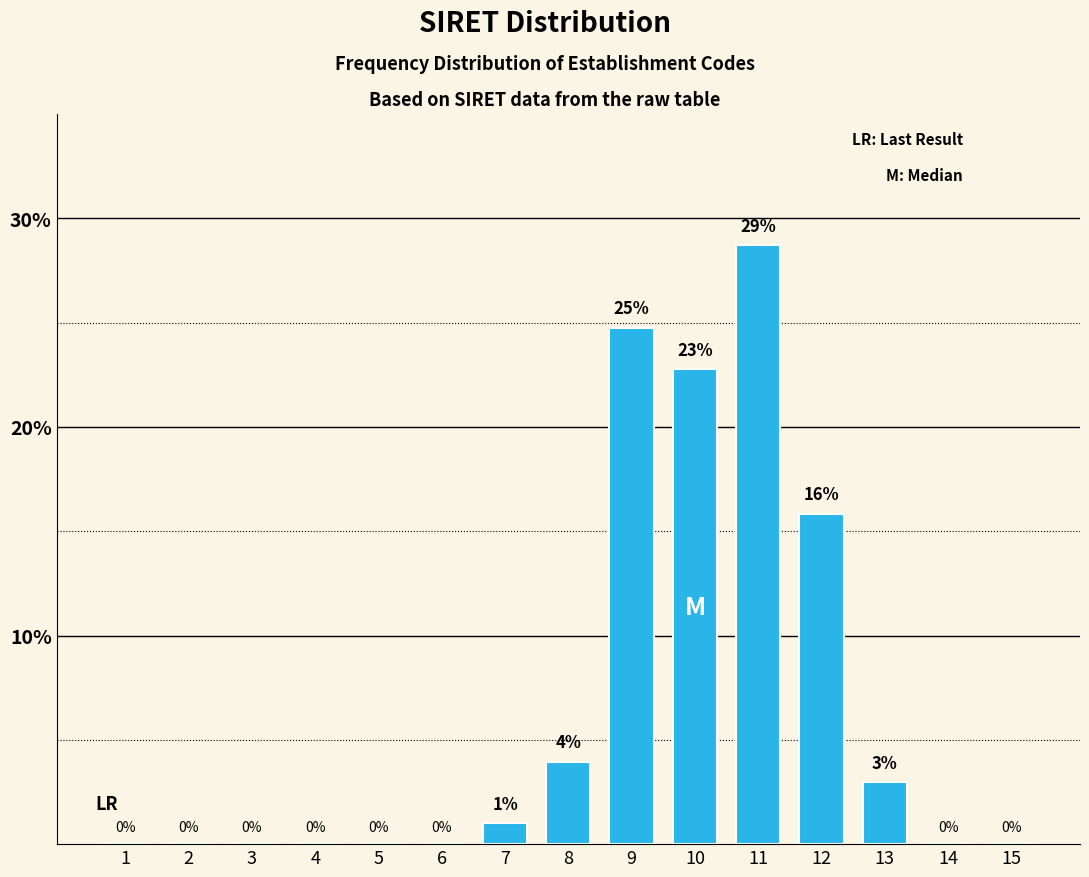

The value at 6 is 17.6. True or false?

False